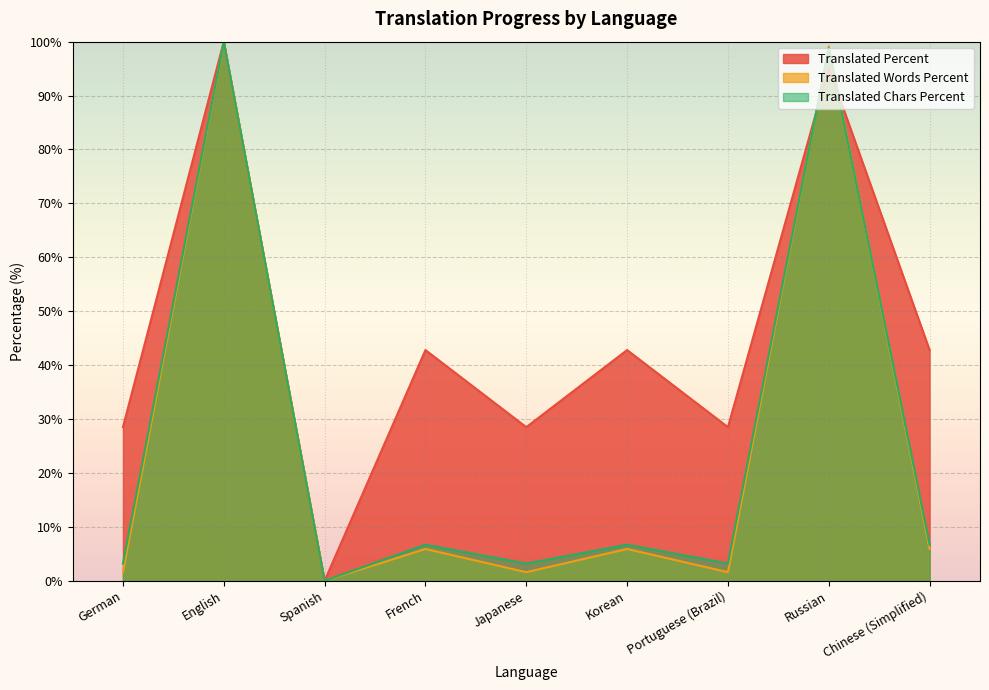

What is the difference between the highest and lowest values at French?

36.9